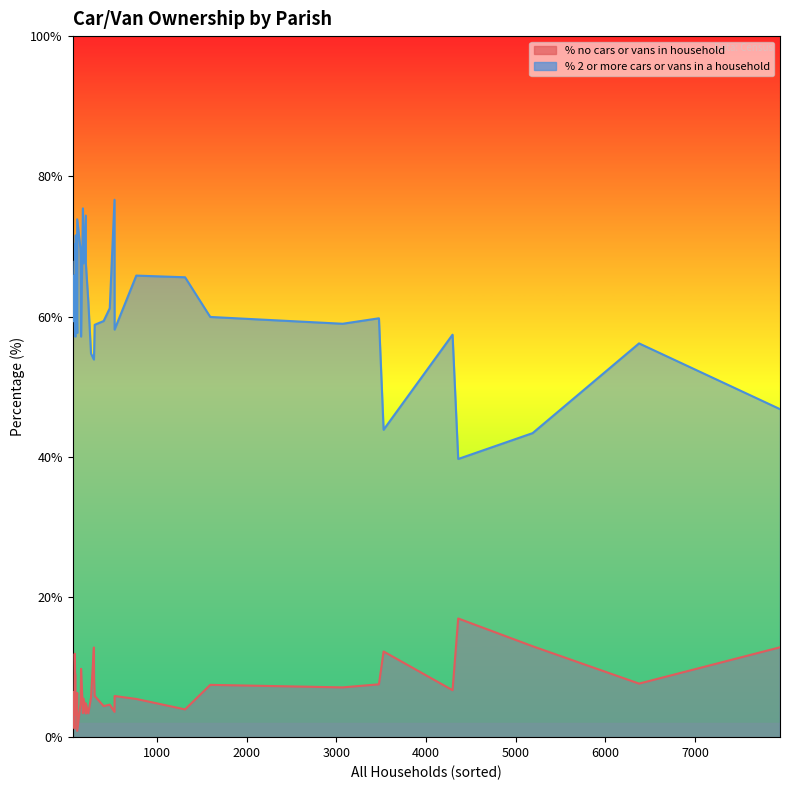

True or false: % no cars or vans in household has more than 2 interior local peaks.

True